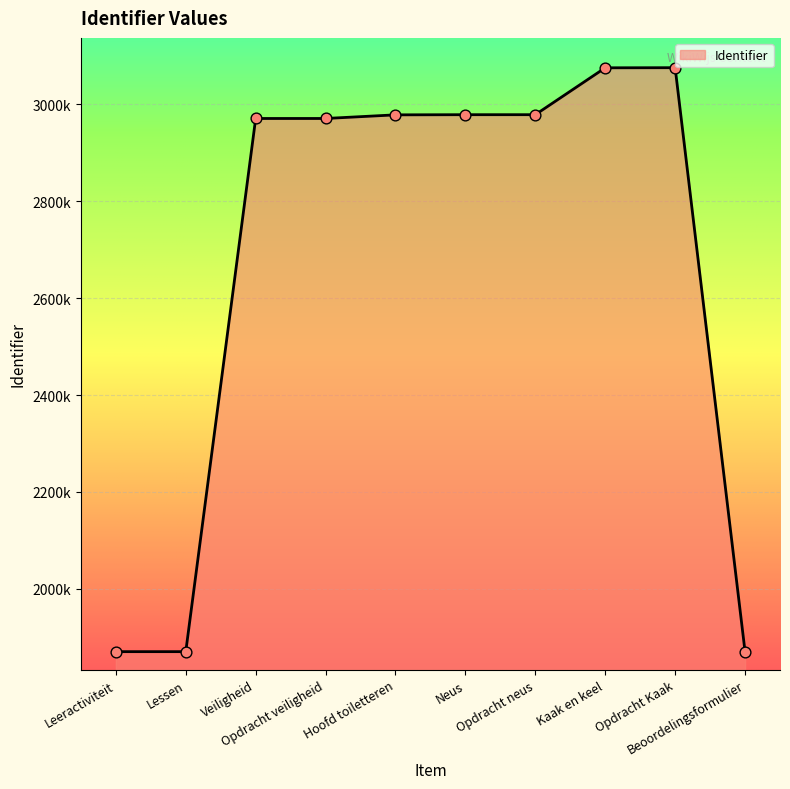

What is the ratio of the value at Opdracht veiligheid to the value at Opdracht Kaak?

1.0